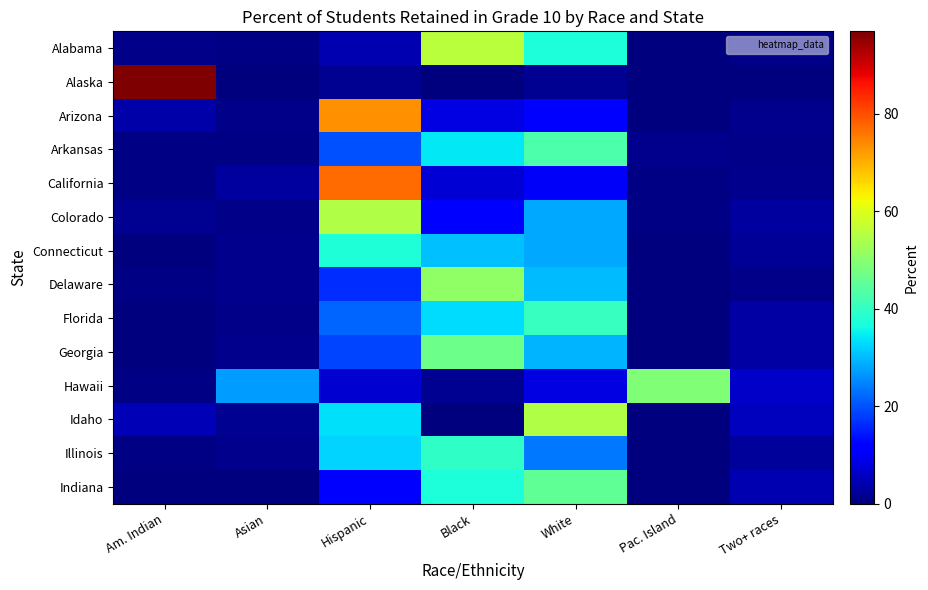

Reading left to right, extract all data points from this chart.

Alabama: Am. Indian=0.9	Asian=0.7	Hispanic=4.5	Black=55.8	White=37.1	Pac. Island=0.1	Two+ races=0.8
Alaska: Am. Indian=96.9	Asian=0.0	Hispanic=1.6	Black=0.0	White=1.6	Pac. Island=0.0	Two+ races=0.0
Arizona: Am. Indian=3.8	Asian=1.1	Hispanic=73.1	Black=8.4	White=12.4	Pac. Island=0.0	Two+ races=1.3
Arkansas: Am. Indian=0.4	Asian=0.4	Hispanic=19.7	Black=34.3	White=42.9	Pac. Island=1.4	Two+ races=0.8
California: Am. Indian=0.5	Asian=2.7	Hispanic=77.0	Black=7.5	White=10.4	Pac. Island=0.6	Two+ races=1.4
Colorado: Am. Indian=1.6	Asian=1.0	Hispanic=54.8	Black=10.9	White=28.2	Pac. Island=0.4	Two+ races=3.0
Connecticut: Am. Indian=0.0	Asian=1.2	Hispanic=37.8	Black=30.6	White=28.1	Pac. Island=0.0	Two+ races=2.2
Delaware: Am. Indian=0.4	Asian=1.3	Hispanic=16.4	Black=50.9	White=29.9	Pac. Island=0.0	Two+ races=1.1
Florida: Am. Indian=0.3	Asian=1.1	Hispanic=21.9	Black=33.2	White=40.2	Pac. Island=0.2	Two+ races=3.0
Georgia: Am. Indian=0.3	Asian=1.5	Hispanic=18.9	Black=46.8	White=29.4	Pac. Island=0.0	Two+ races=3.1
Hawaii: Am. Indian=0.6	Asian=27.1	Hispanic=7.0	Black=1.8	White=8.4	Pac. Island=48.9	Two+ races=6.2
Idaho: Am. Indian=4.8	Asian=1.6	Hispanic=33.3	Black=0.0	White=54.8	Pac. Island=0.0	Two+ races=5.6
Illinois: Am. Indian=0.4	Asian=1.5	Hispanic=32.4	Black=39.7	White=23.6	Pac. Island=0.1	Two+ races=2.4
Indiana: Am. Indian=0.0	Asian=0.4	Hispanic=12.3	Black=37.3	White=45.1	Pac. Island=0.4	Two+ races=4.5